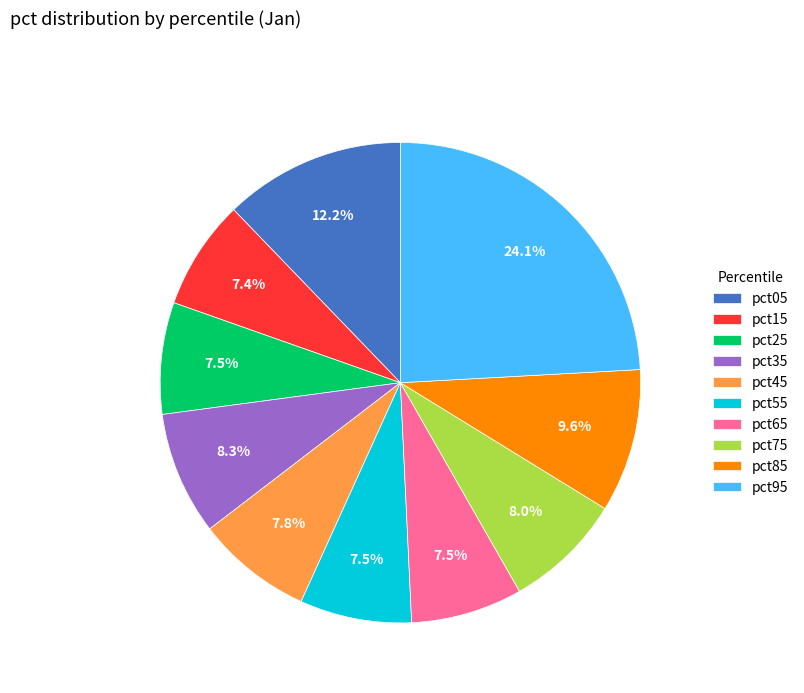

Which slice is the largest?

pct95